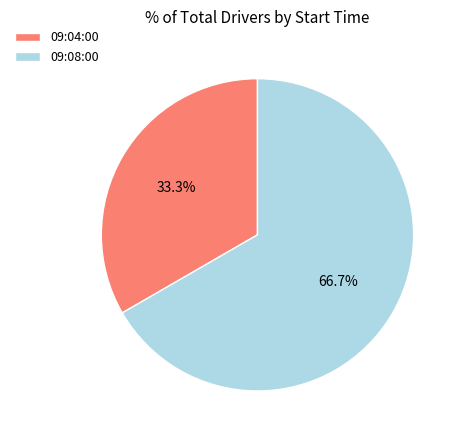

Rank the categories by value from highest to lowest.

09:08:00, 09:04:00